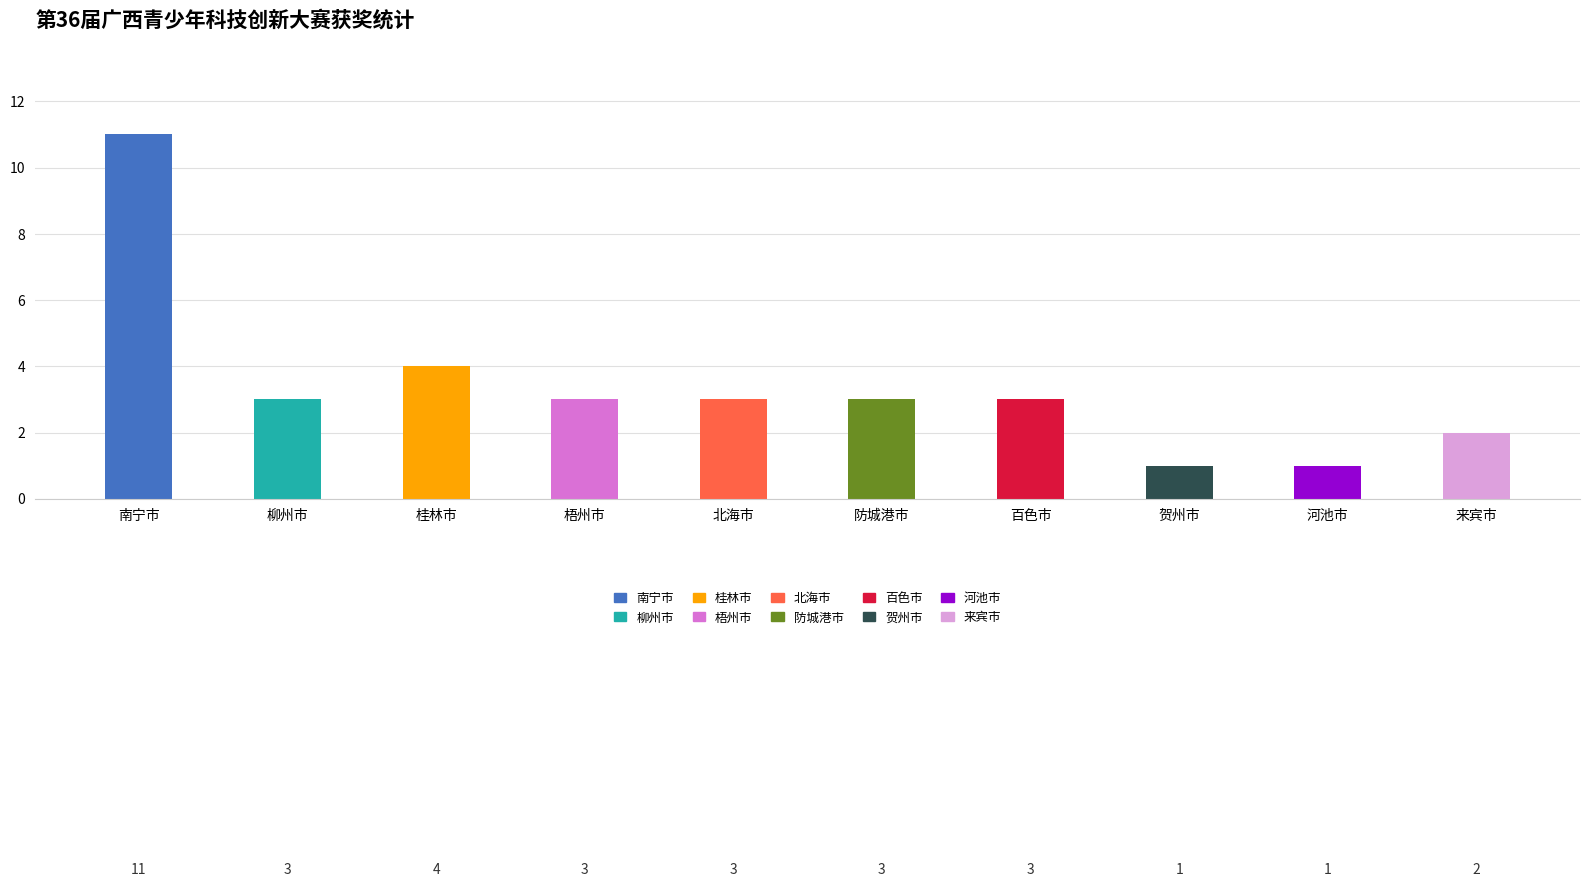

At which category does the chart reach its peak across all series?

南宁市